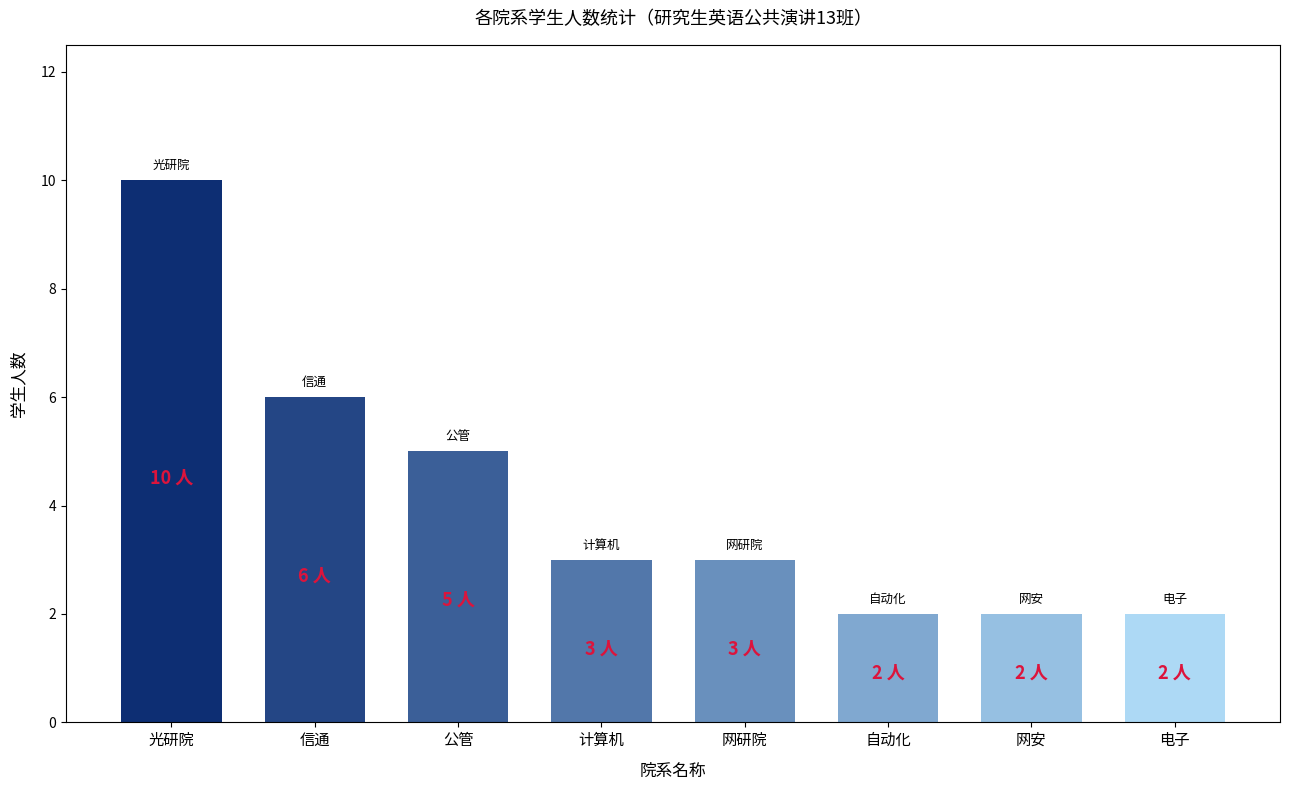

The value at 计算机 is 3. True or false?

True